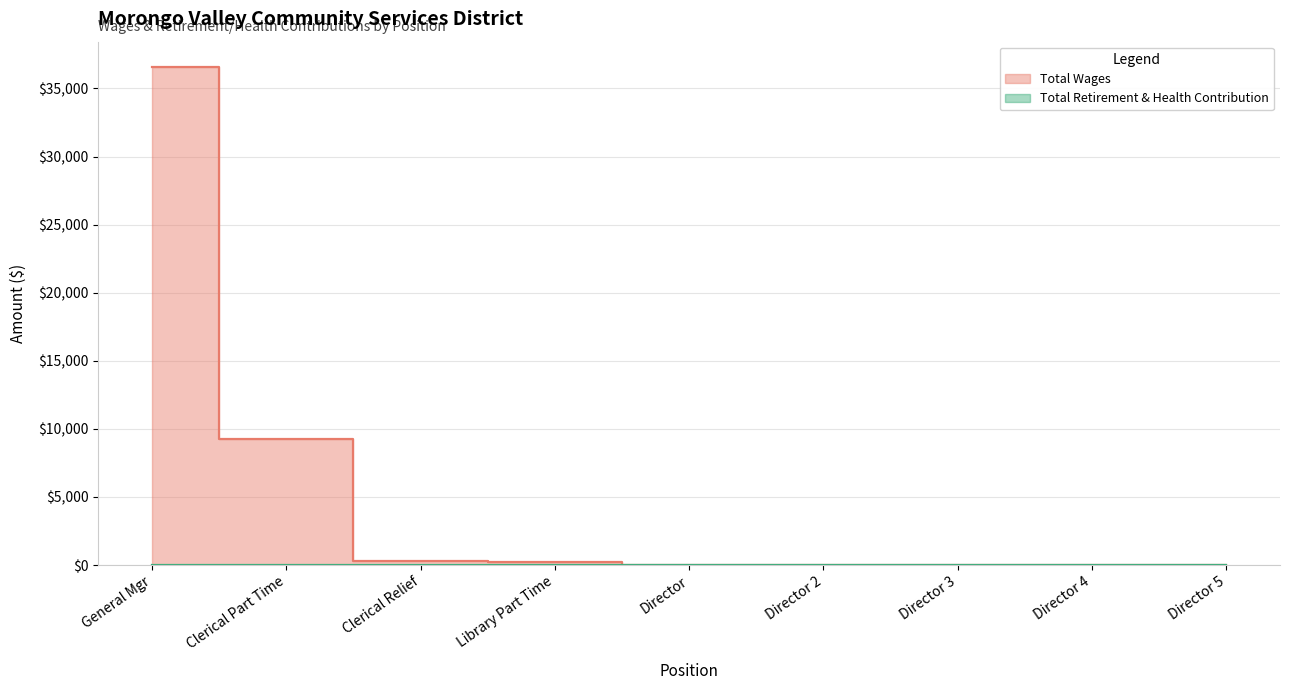

How many values are above zero?

4